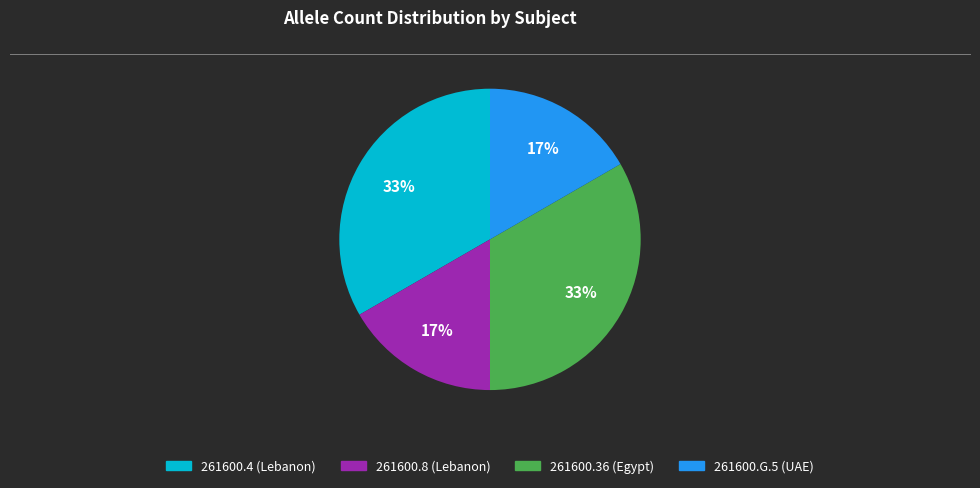

To the nearest percent, what portion does 261600.4 (Lebanon) represent?

33%